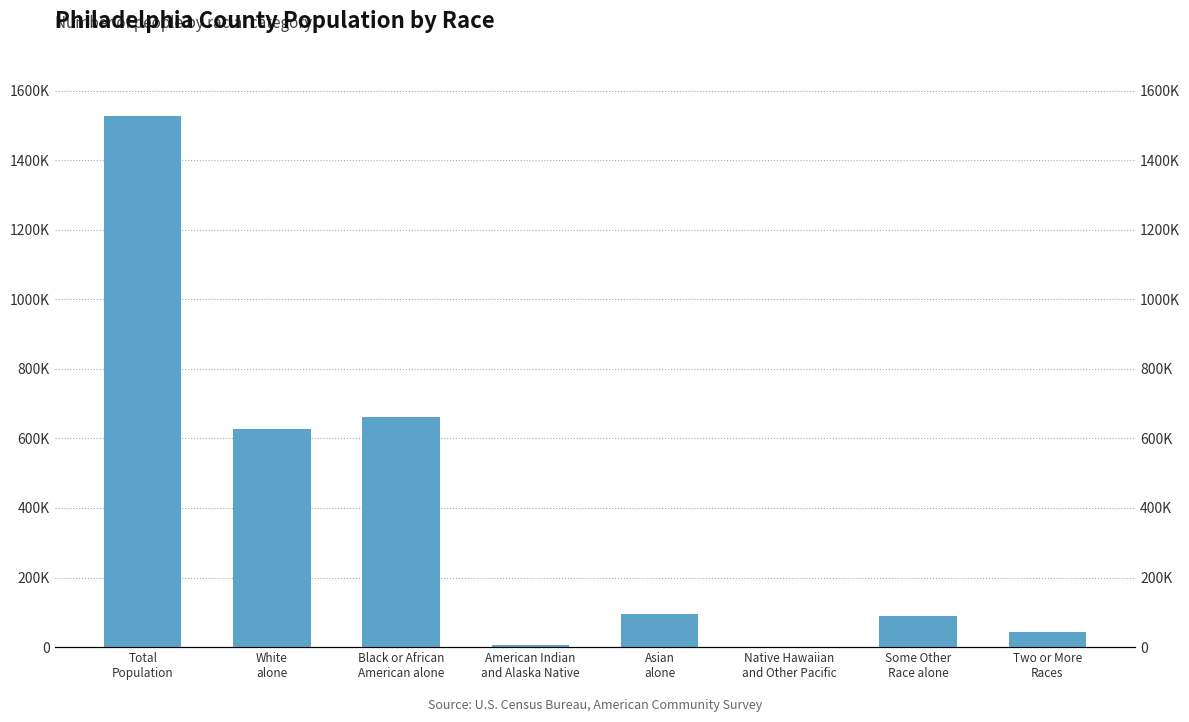

List the labels in order of value, largest first.

Total
Population, Black or African
American alone, White
alone, Asian
alone, Some Other
Race alone, Two or More
Races, American Indian
and Alaska Native, Native Hawaiian
and Other Pacific